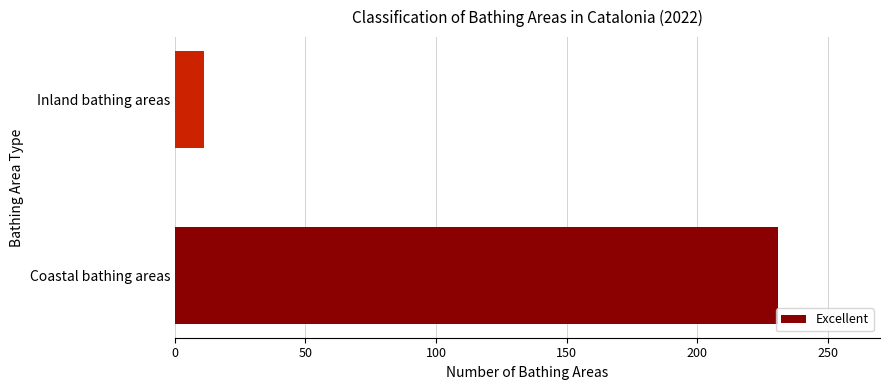

What is the difference between the maximum and minimum values?

220